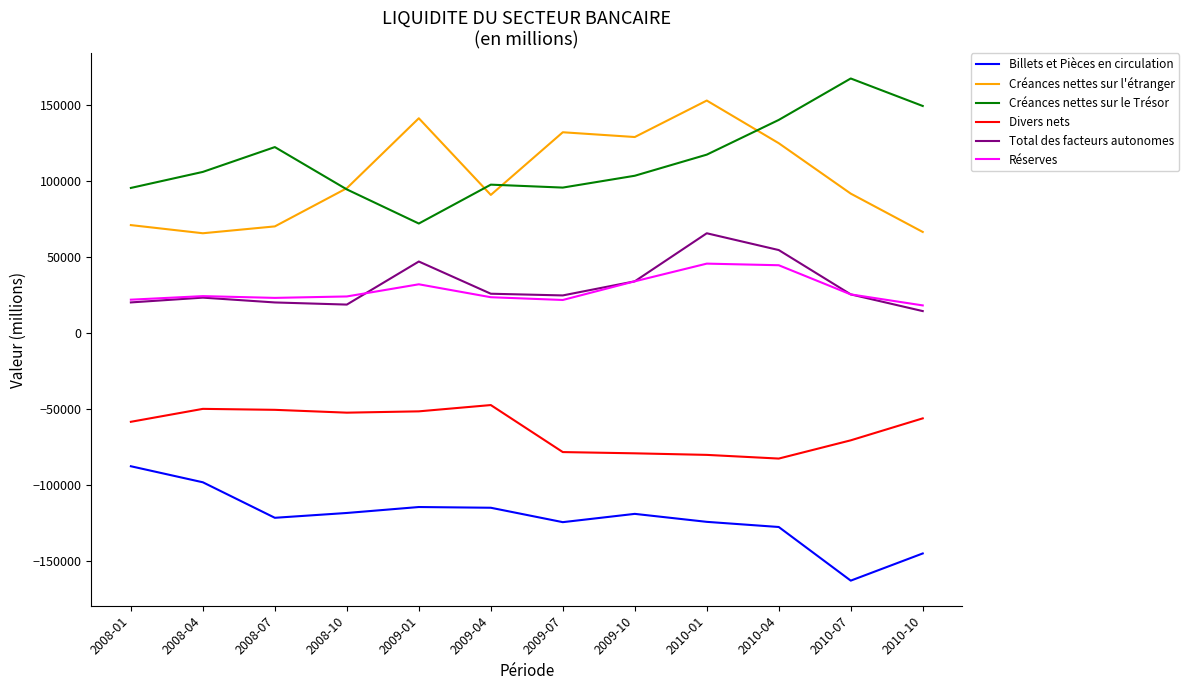

The Réserves series shows 23996.0 at 2008-10. True or false?

True